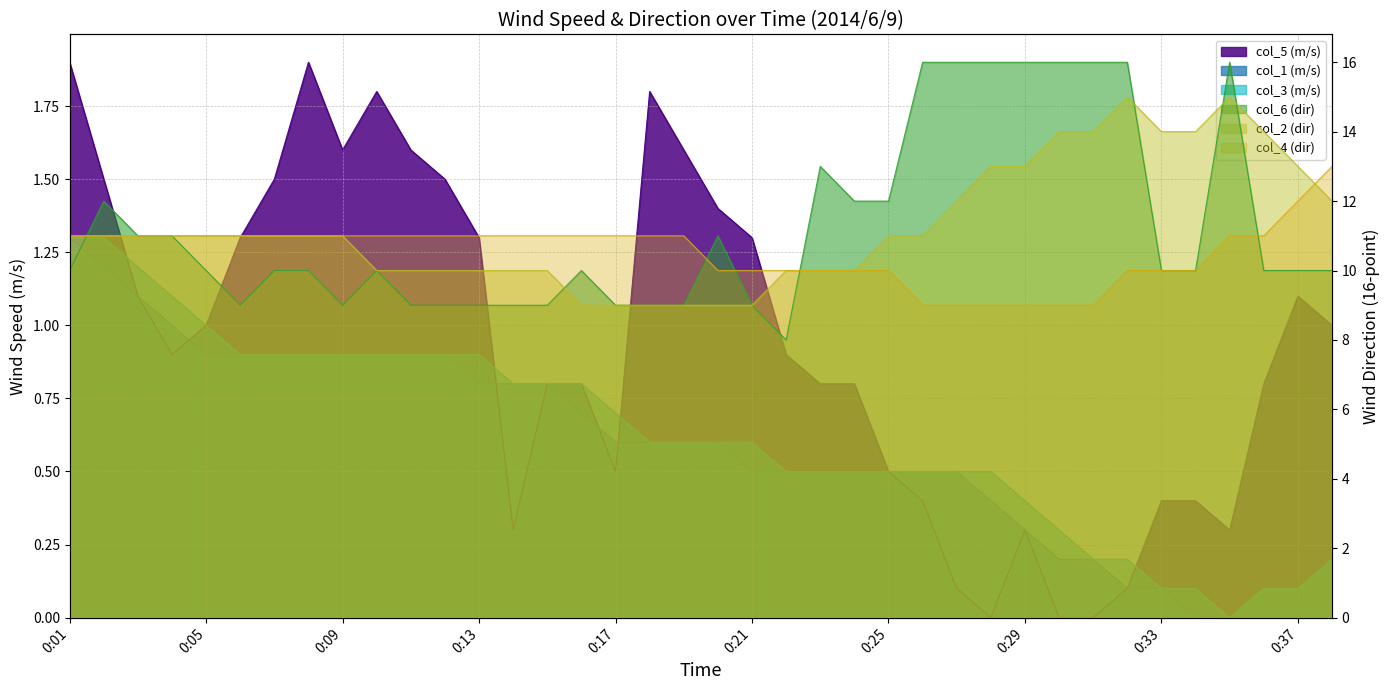

How many interior local peaks does the col_2 (dir) series have?

2